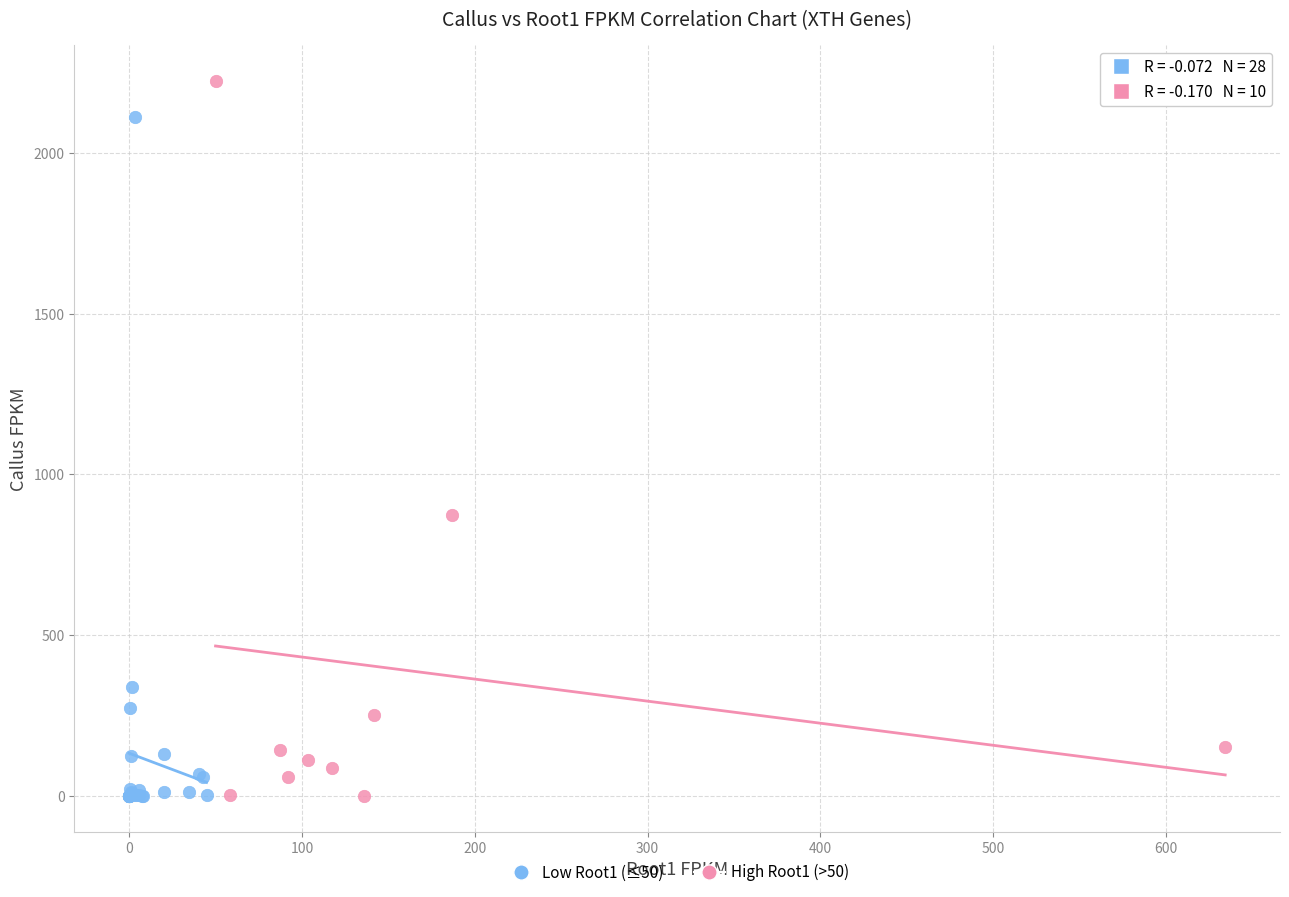

Which series contains the highest Y value?

High Root1 (>50)